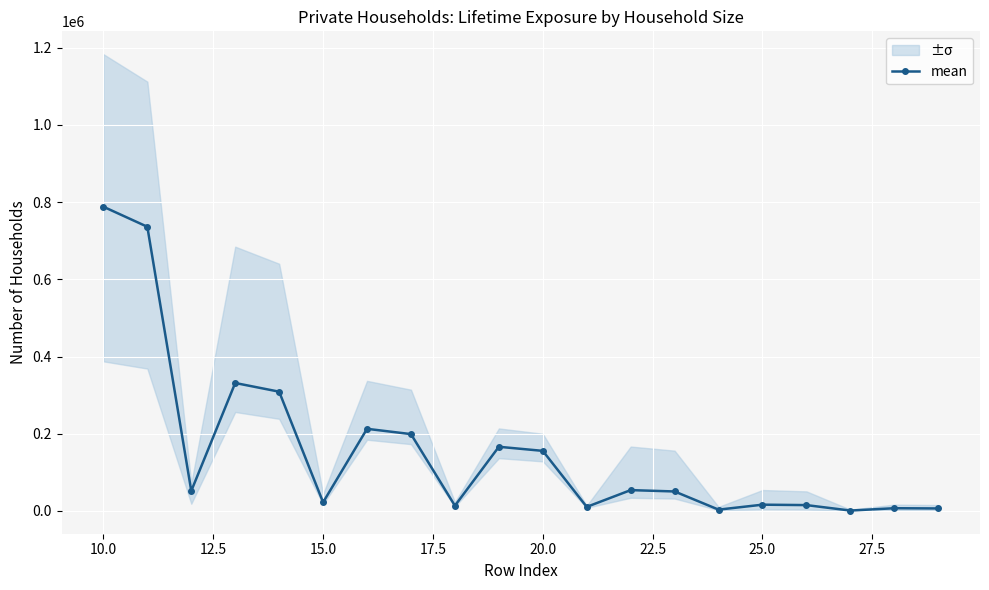

What is the difference between the second highest and minimum values?

734921